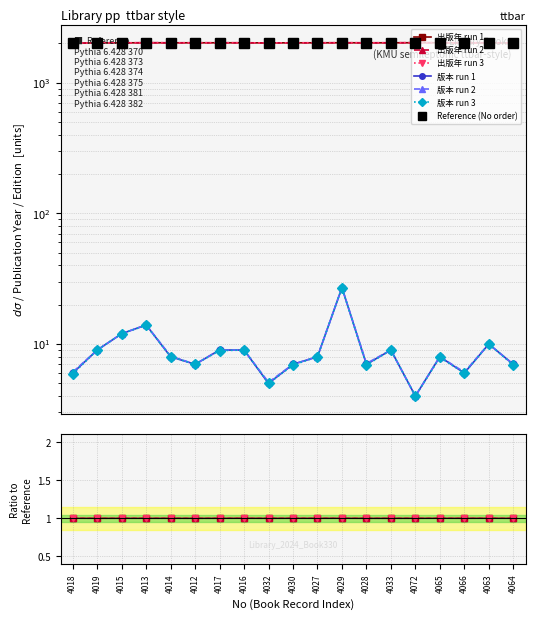

At 4033, list the series in order from largest to smallest.

出版年, 版本